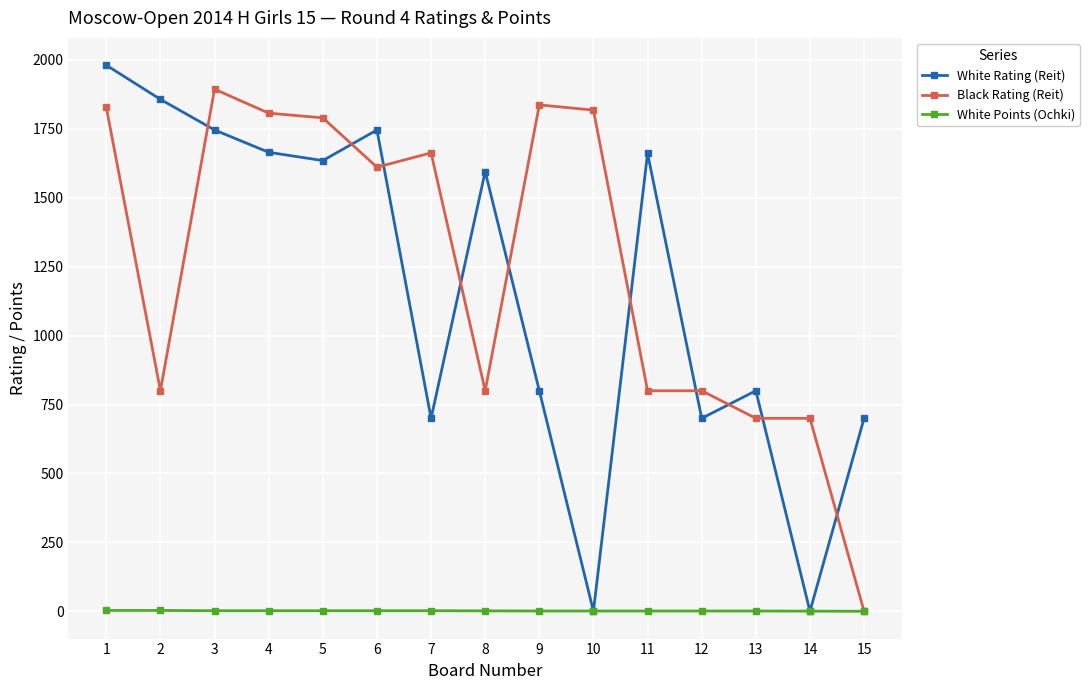

What is the total value across all series at 2?

2660.0